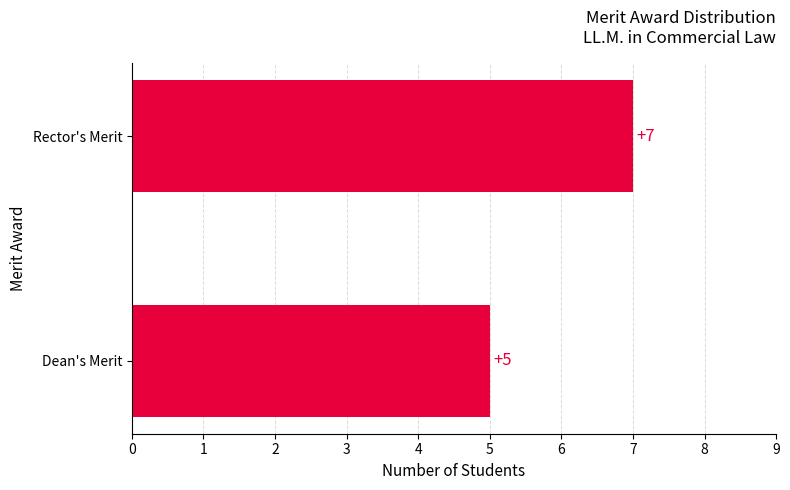

Rank the categories by value from lowest to highest.

Dean's Merit, Rector's Merit